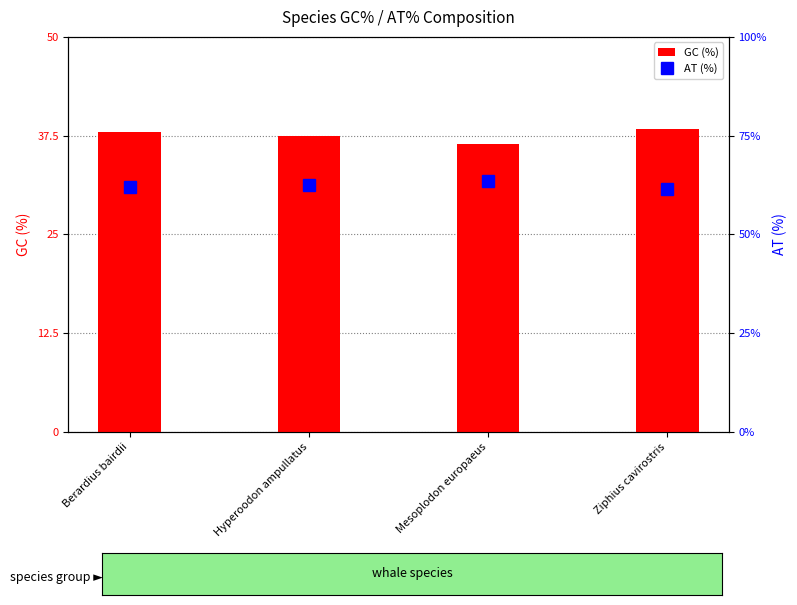

Where does the GC (%) series first go above 38?

Ziphius cavirostris